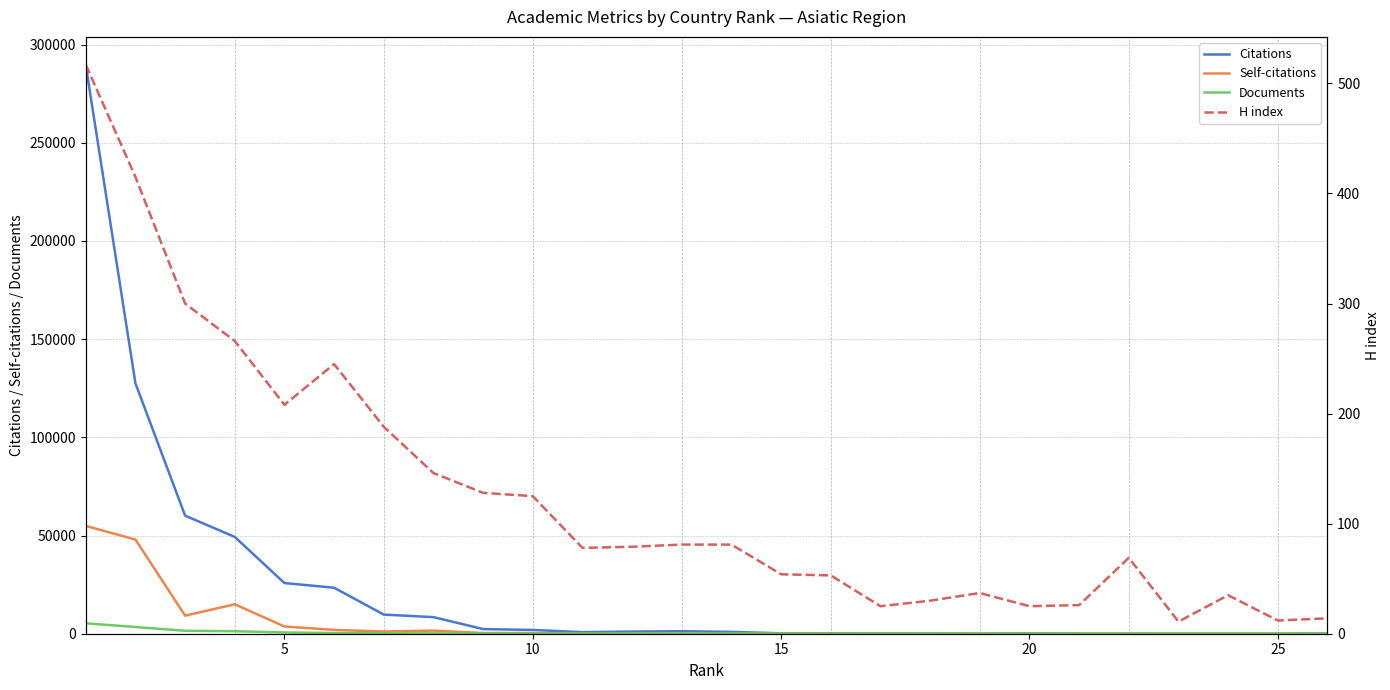

How many data points in H index are above 79?

12